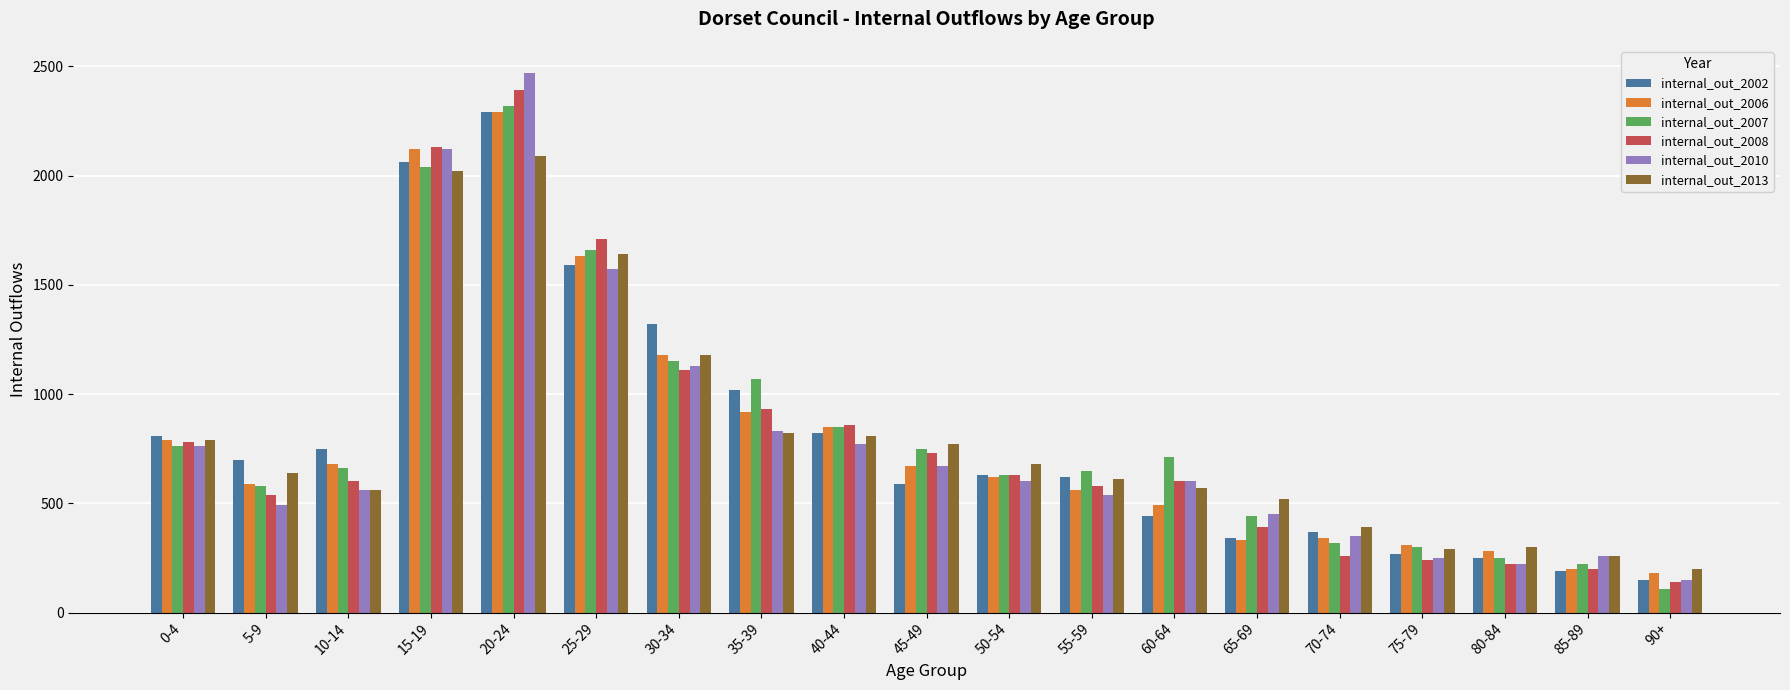

What is the sum of the internal_out_2007 values at 55-59 and 80-84?

900